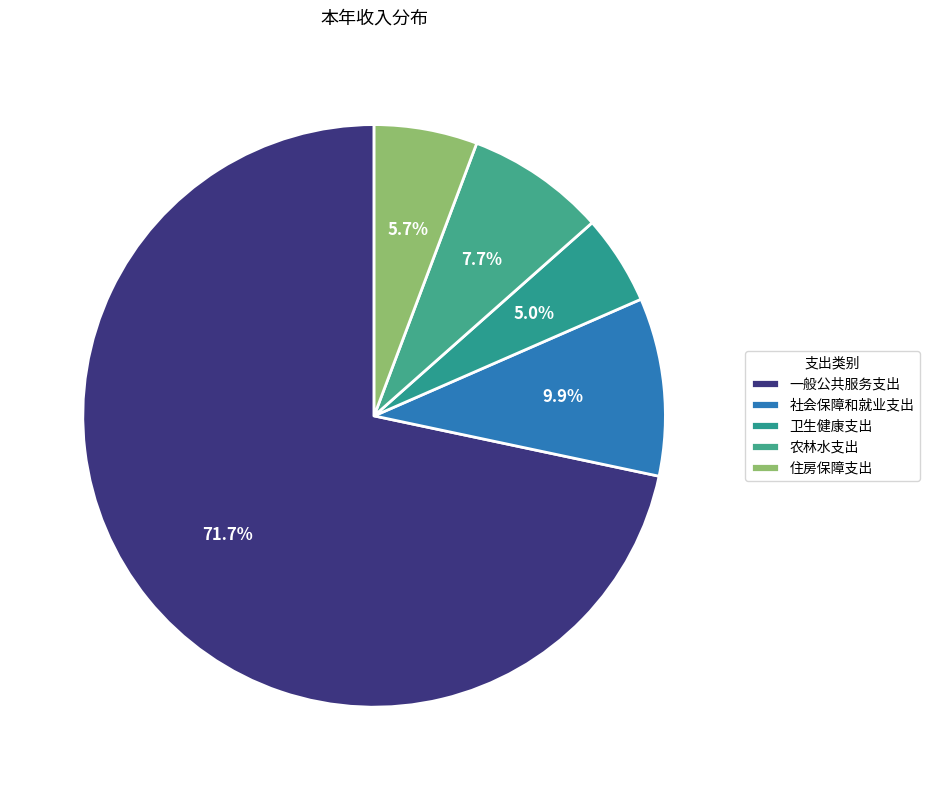

How many segments does this pie chart have?

5